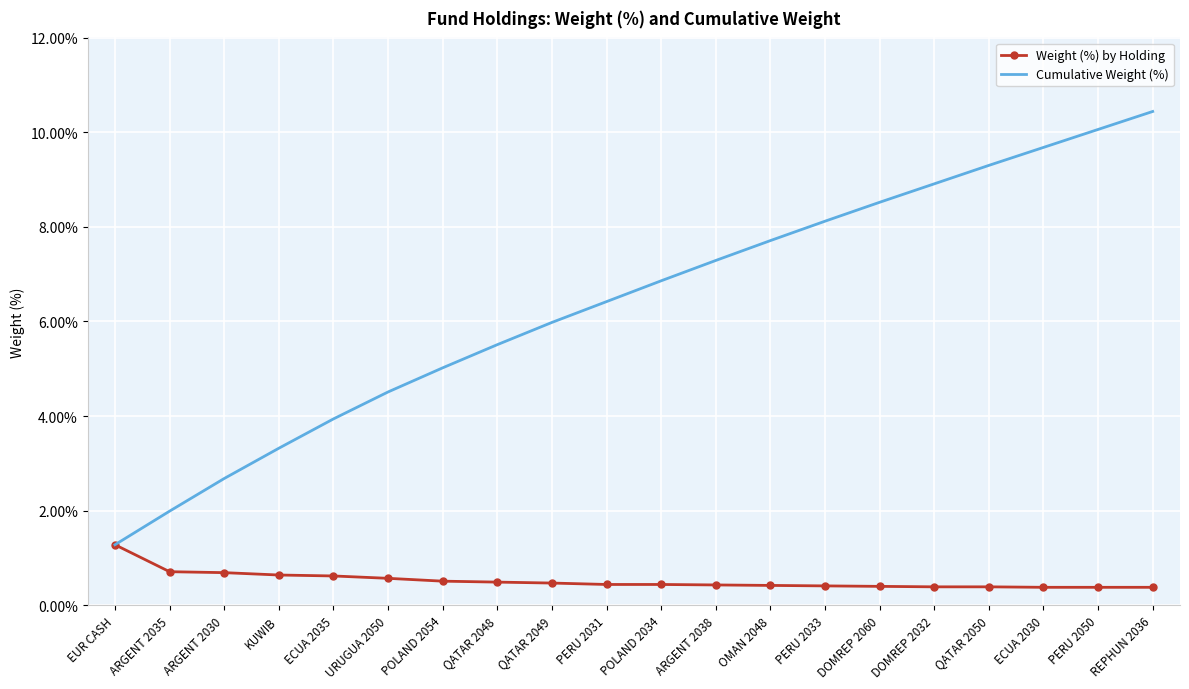

What value does the Cumulative Weight (%) series have at PERU 2033?

8.1